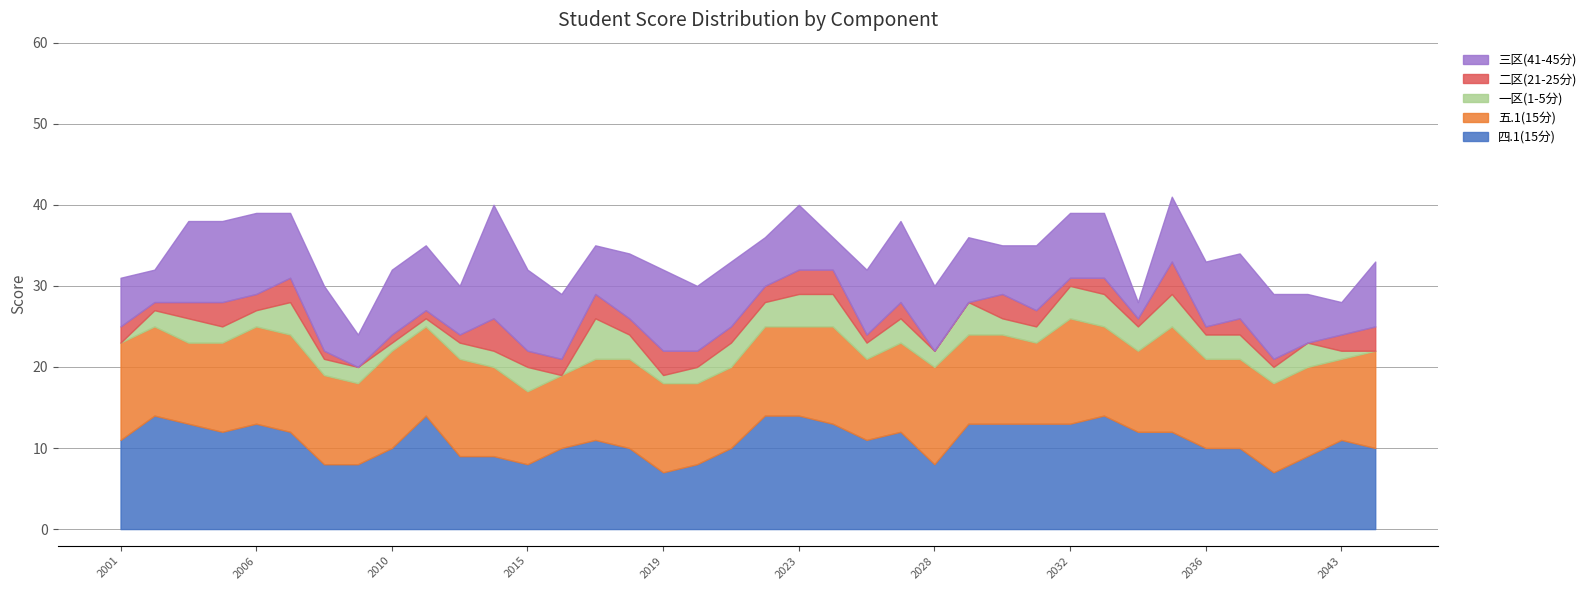

Rank the series by their maximum value, from lowest to highest.

二区(21-25分), 一区(1-5分), 五.1(15分), 四.1(15分), 三区(41-45分)